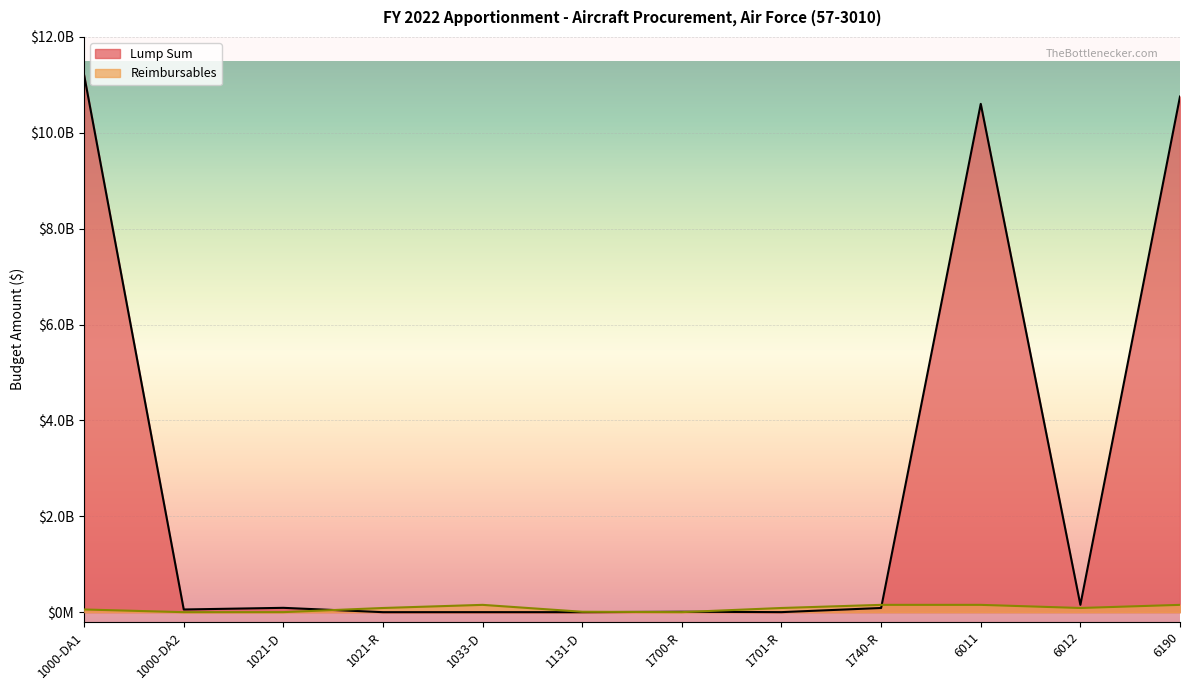

What is the maximum value for Reimbursables?

152421778